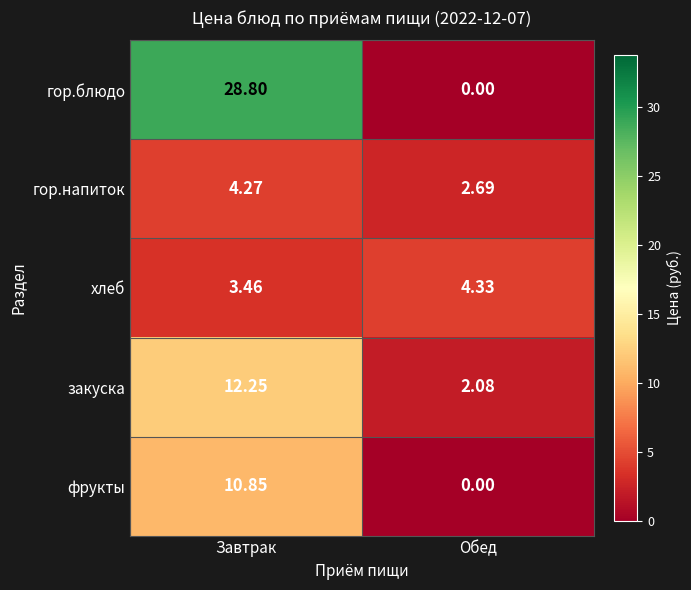

Where is гор.блюдо nearest to the value 14?

Обед